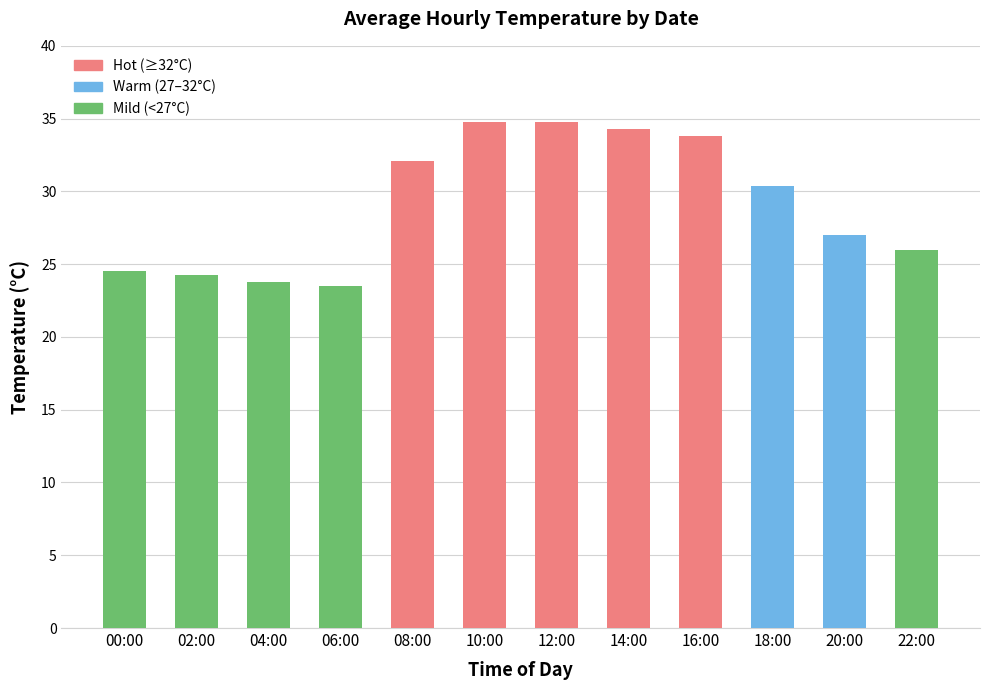

What is the difference between the maximum and minimum values?

11.3